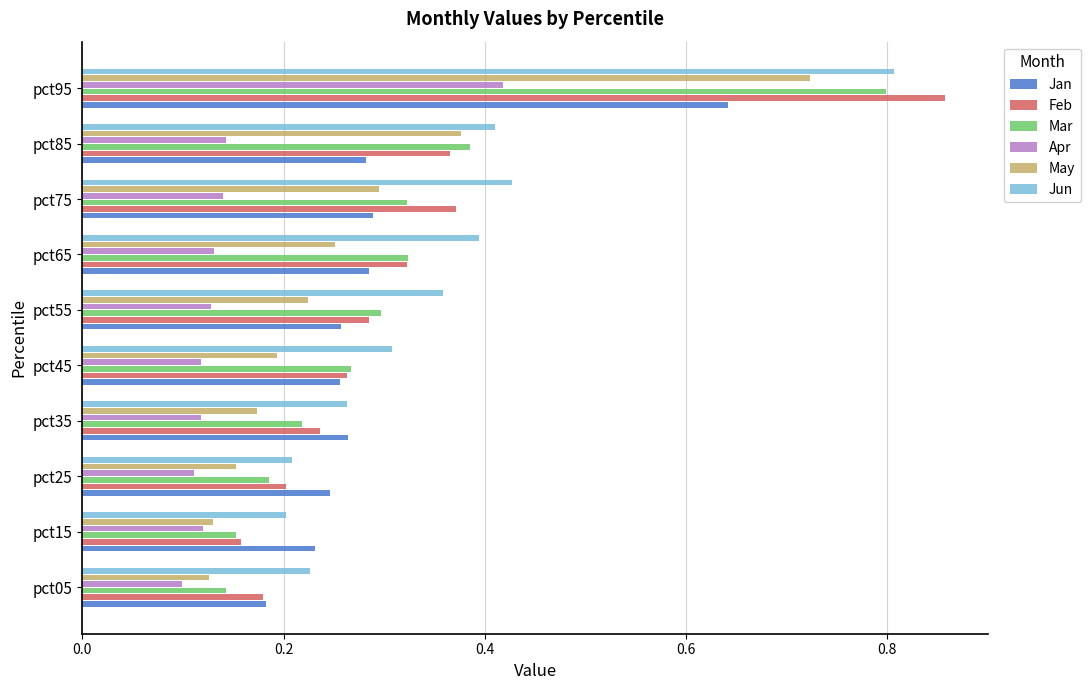

Which series has the largest total across all categories?

Jun